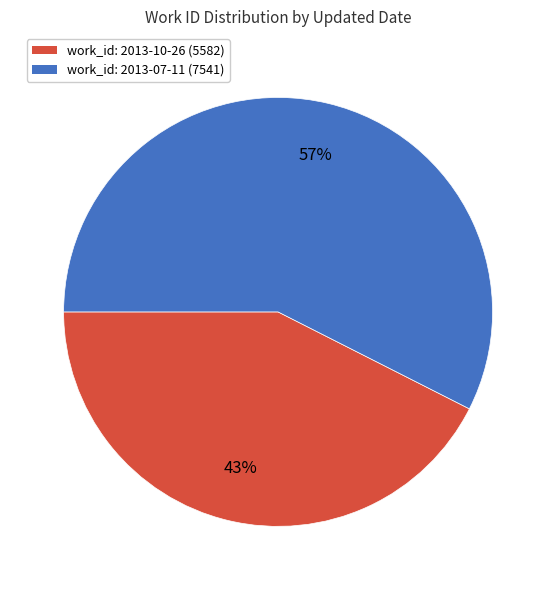

To the nearest percent, what is the combined percentage of work_id: 2013-07-11 (7541) and work_id: 2013-10-26 (5582)?

100%